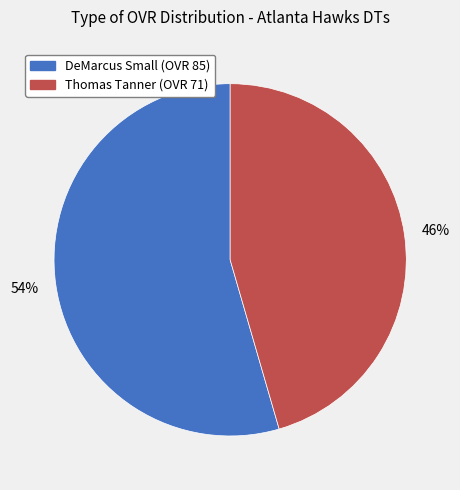

Which has a higher value, DeMarcus or Thomas?

DeMarcus